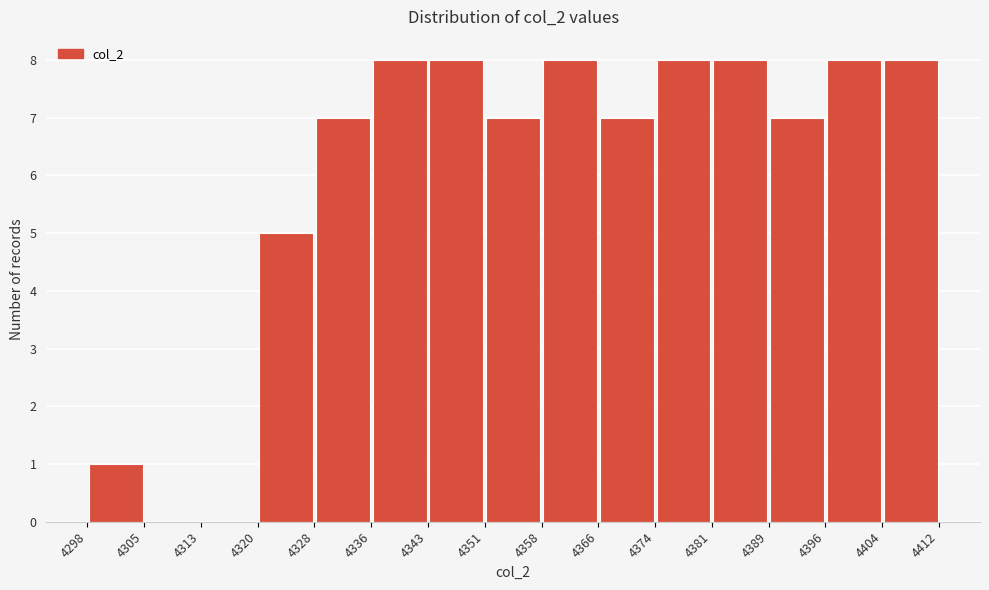

How tall is the bar that spans 4396 to 4404 on the x-axis? The values are not printed on the chart, so give them approximately, as read against the axis.

8